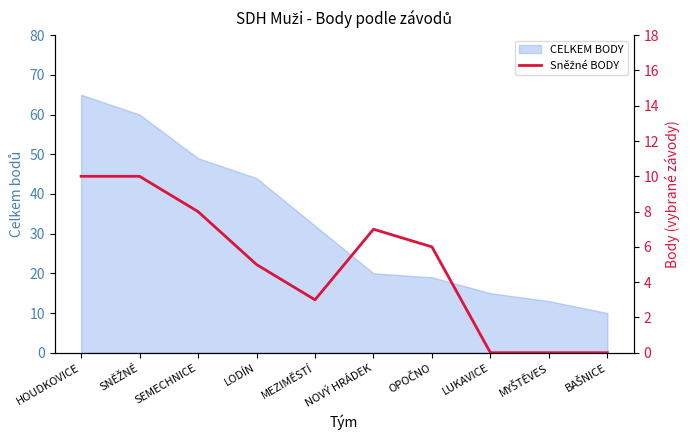

The value at MEZIMĚSTÍ is 5. True or false?

False